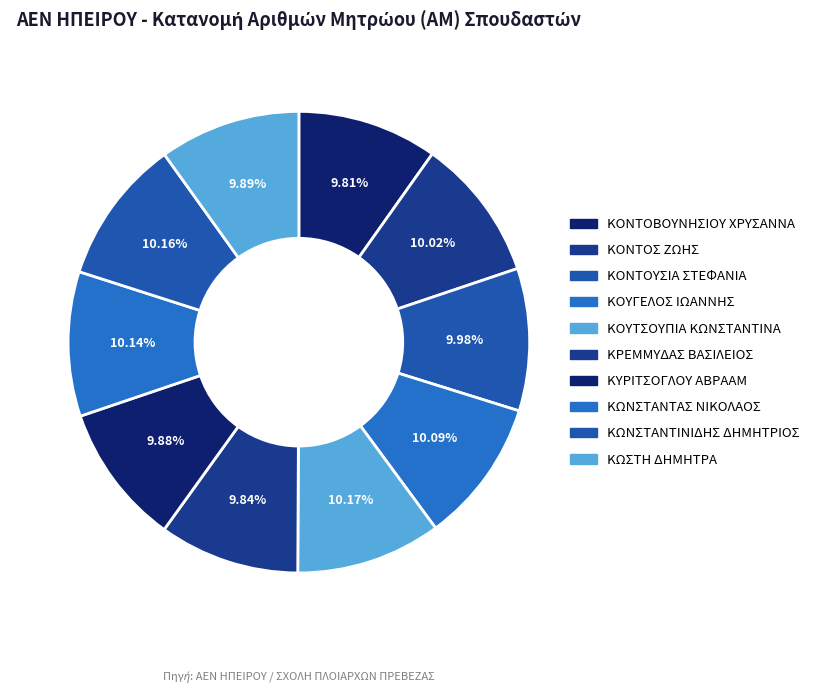

Which category has the biggest portion of the pie?

ΚΟΥΤΣΟΥΠΙΑ ΚΩΝΣΤΑΝΤΙΝΑ